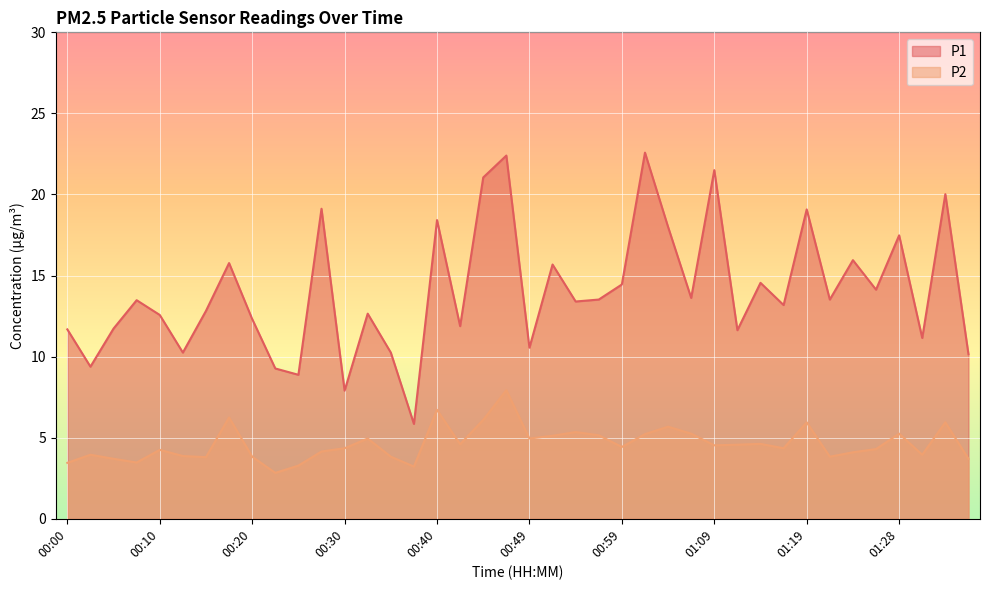

The P1 series shows 8.8 at 00:08. True or false?

False